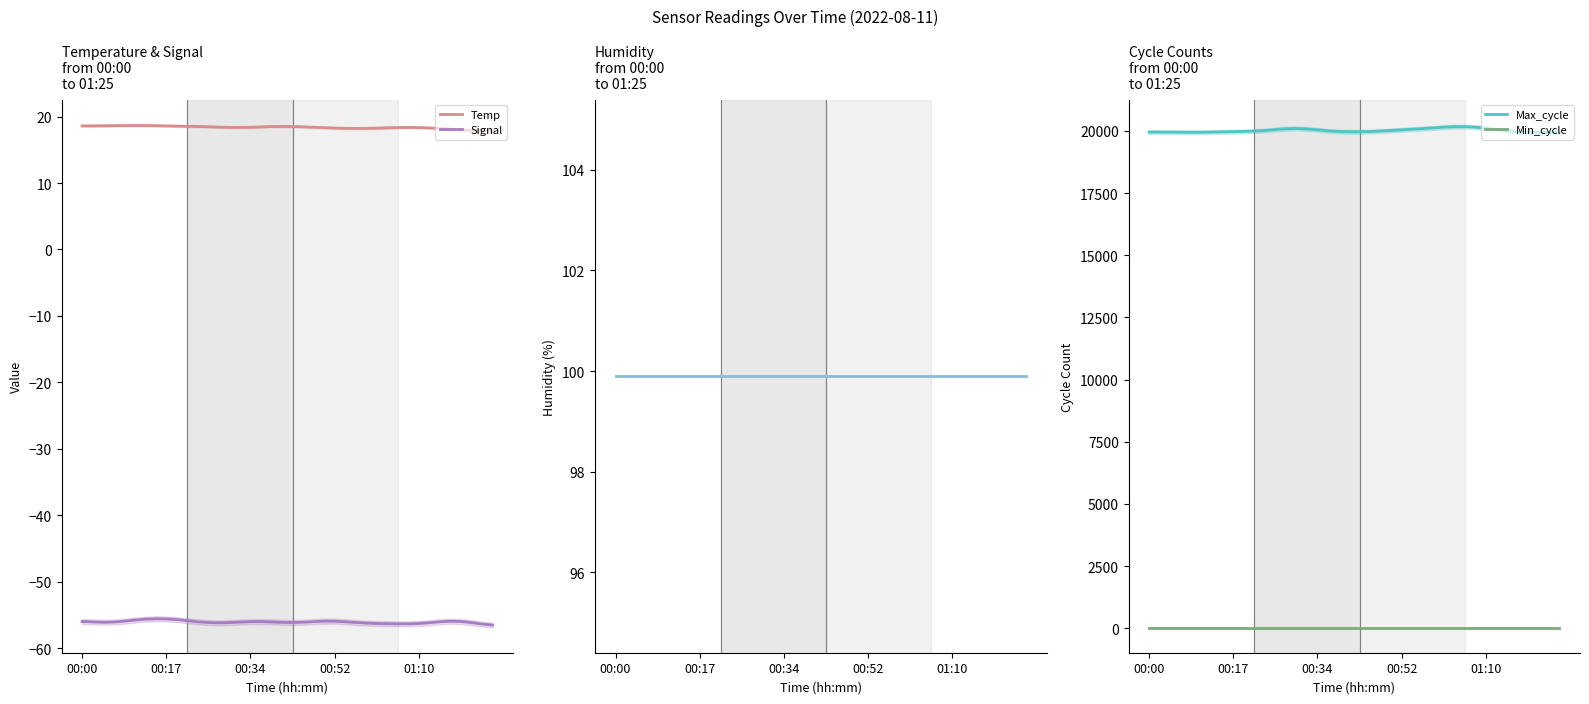

Is this an area chart (filled region under the line)?

No